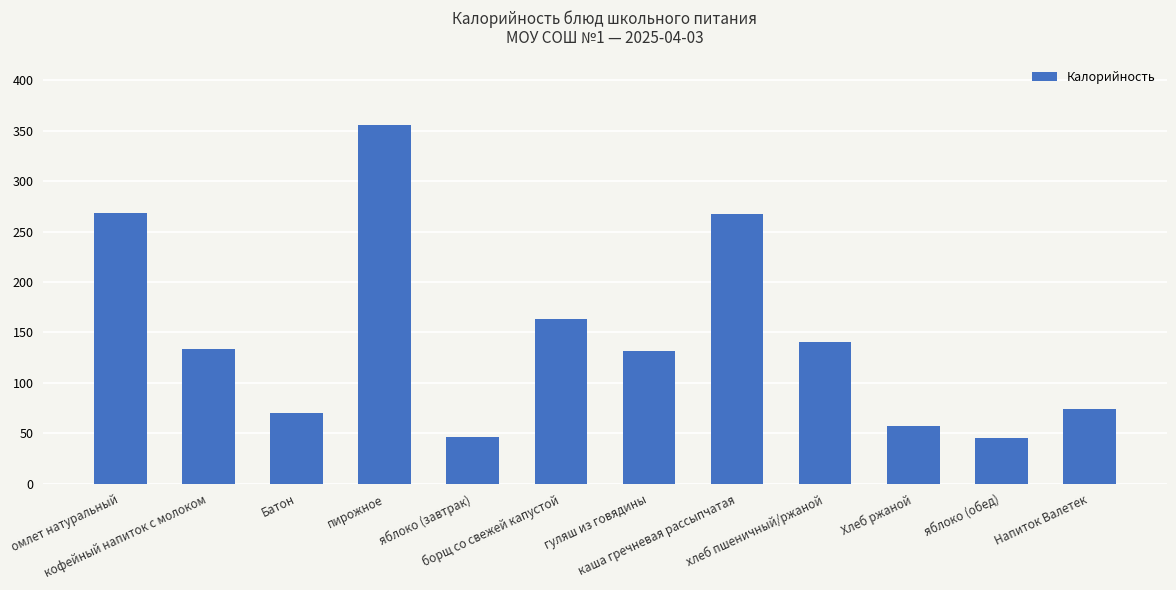

Approximately how many times larger is the value at гуляш из говядины compared to Батон?

1.9